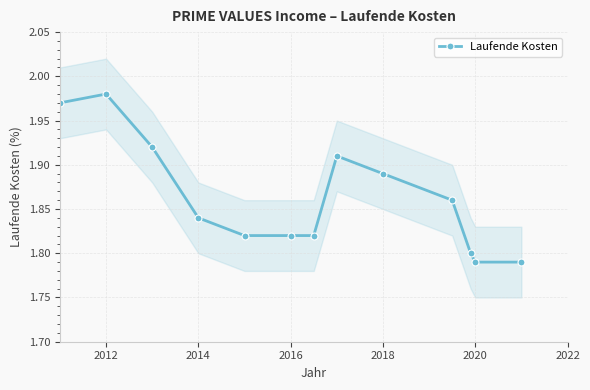

True or false: Laufende Kosten has more than 1 points higher than both neighbors.

True